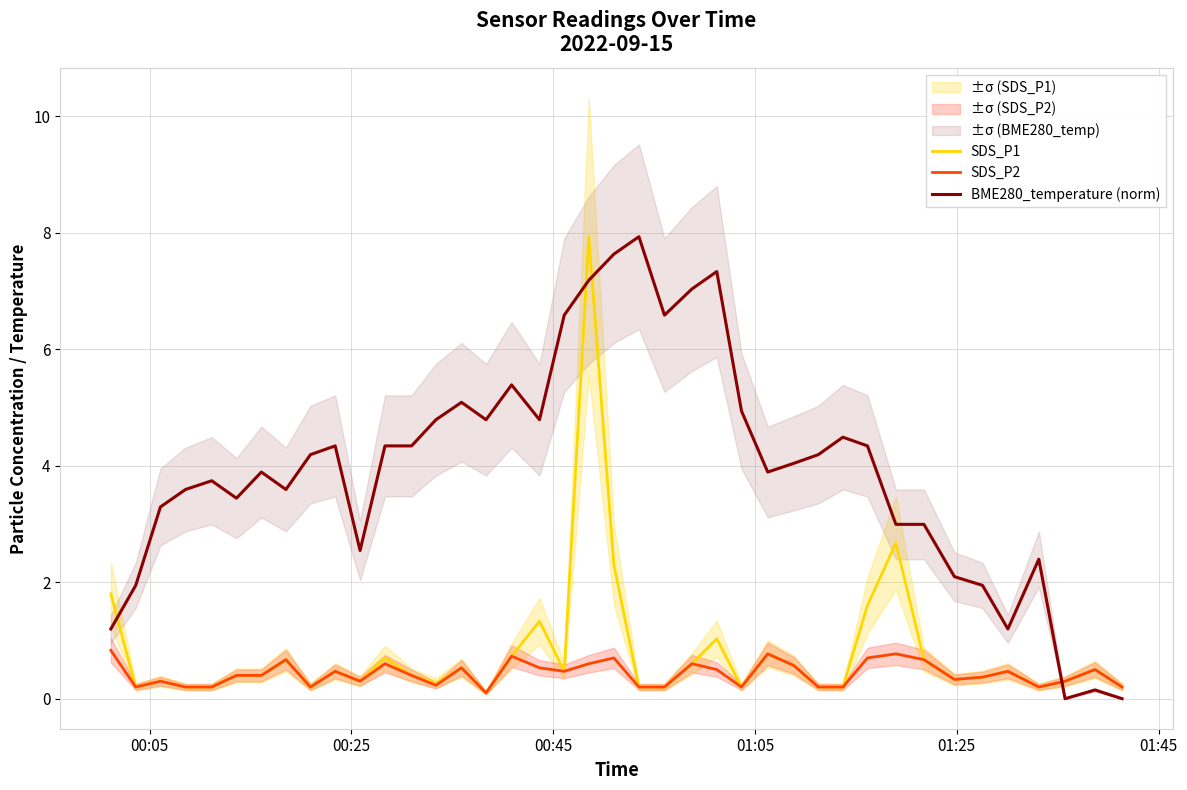

True or false: SDS_P2 and SDS_P1 cross at least once.

False